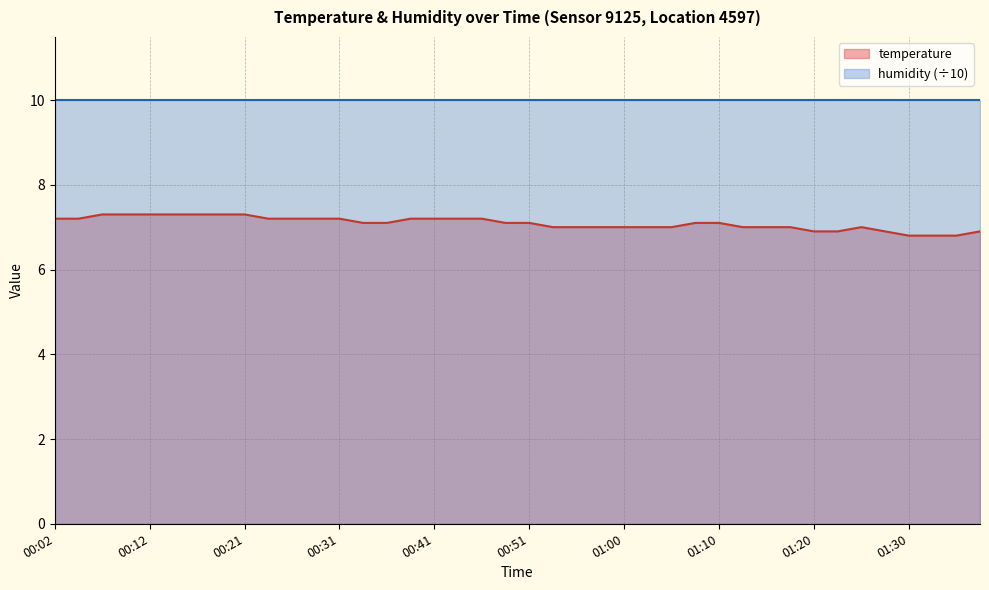

What is the value of the 9th point from the left?

7.3